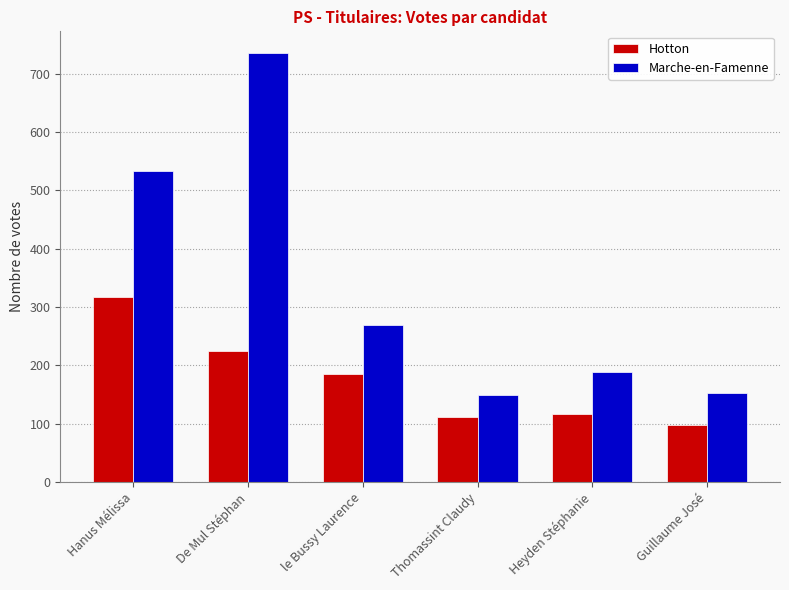

Rank the series at le Bussy Laurence from lowest to highest value.

Hotton, Marche-en-Famenne